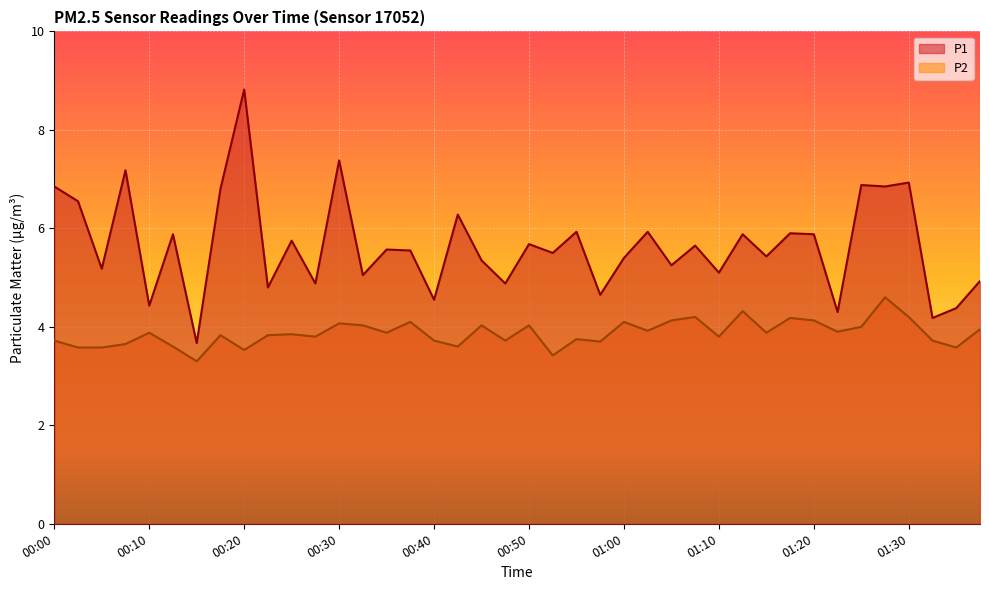

At how many categories does at least one series exceed 6?

10